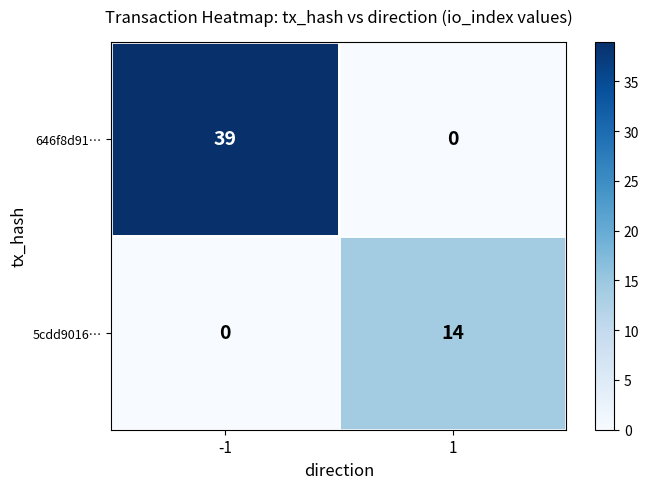

What is the difference between the maximum and minimum values in the 646f8d91… series?

39